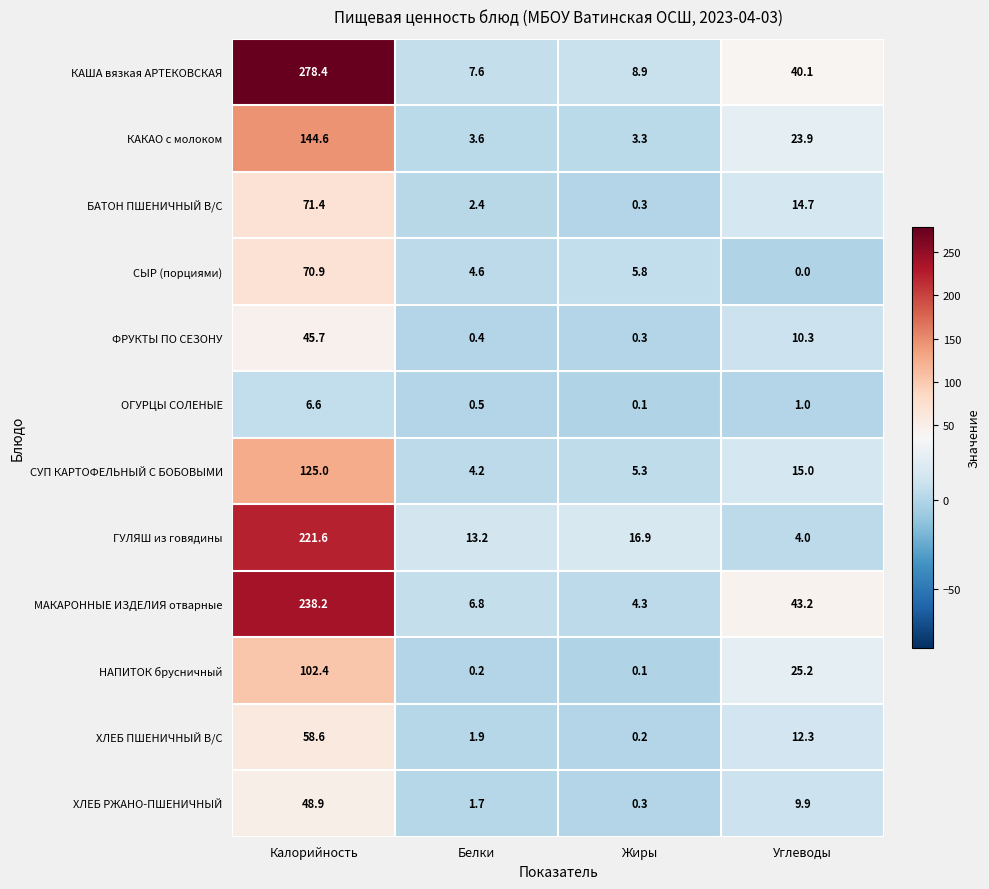

What is the spread (max minus min) of values at Углеводы?

43.2